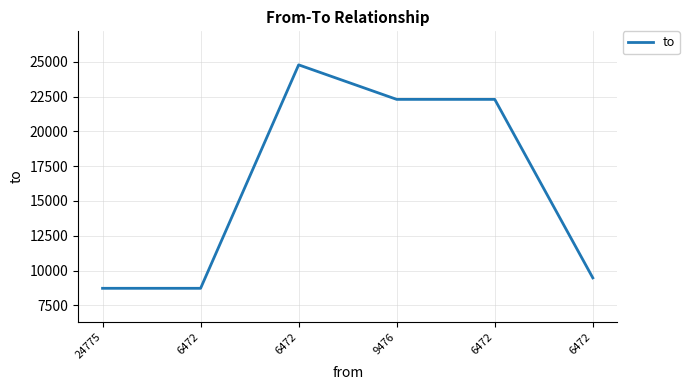

How many lines are shown in the chart?

1